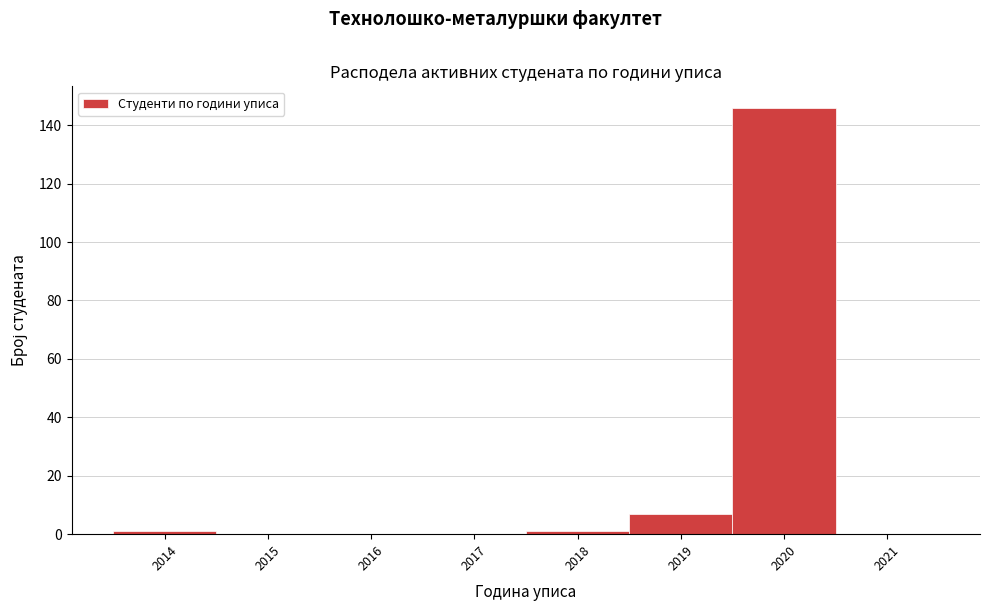

How tall is the bar that spans 2019.5 to 2020.5 on the x-axis? The values are not printed on the chart, so give them approximately, as read against the axis.

146